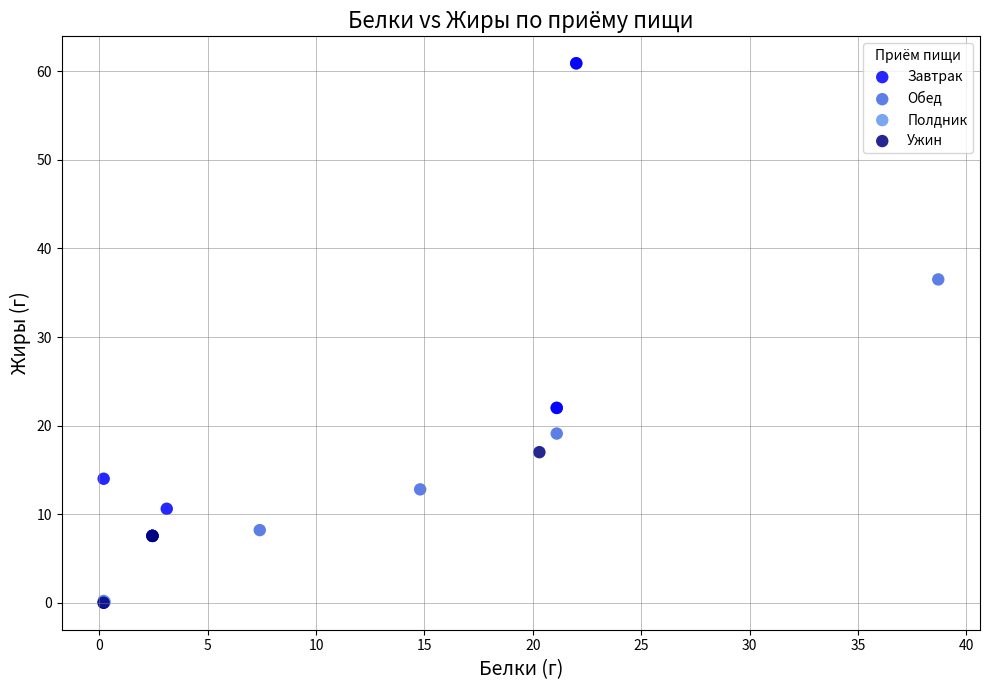

What are all the series names shown in the legend?

Завтрак, Обед, Полдник, Ужин